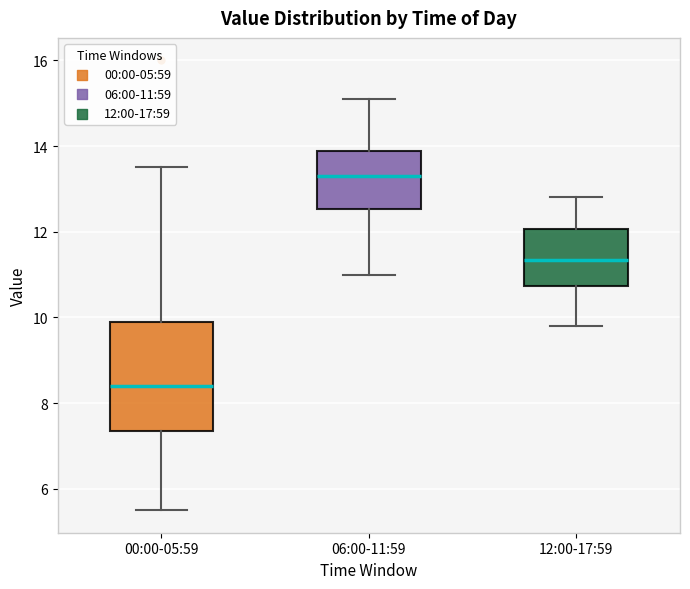

Reading left to right, transcribe this box plot: for each box, give where its median line is, the range the box spans, and where its two whiskers end, as read against the y-axis. The values are not printed on the chart, so give them approximately, as read against the axis.

00:00-05:59: median 8.4, box 7.4 to 10.0, whiskers 5.6 to 13.6
06:00-11:59: median 13.4, box 12.6 to 13.8, whiskers 11.0 to 15.2
12:00-17:59: median 11.4, box 10.8 to 12.0, whiskers 9.8 to 12.8